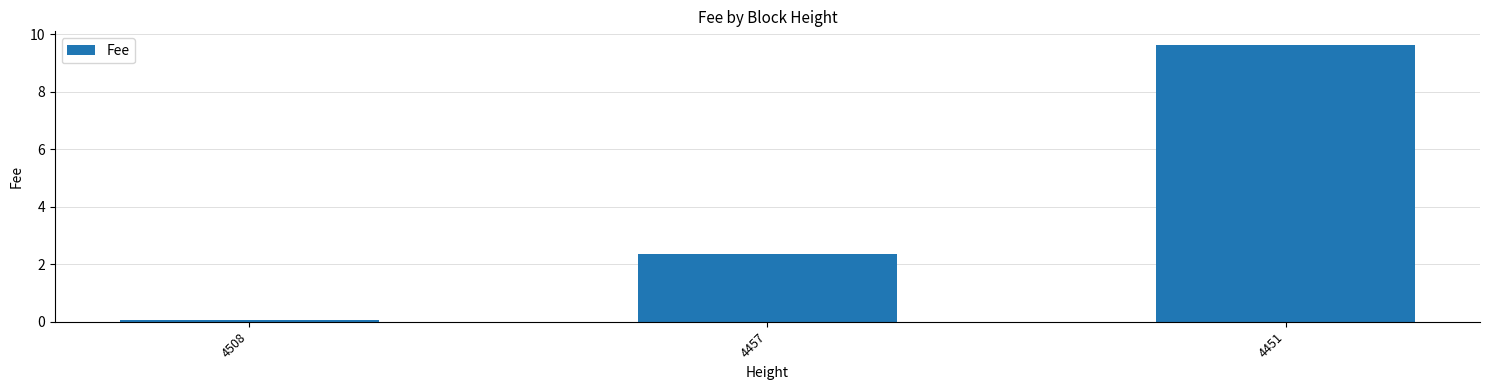

What is the difference between the values at 4508 and 4451?

9.5